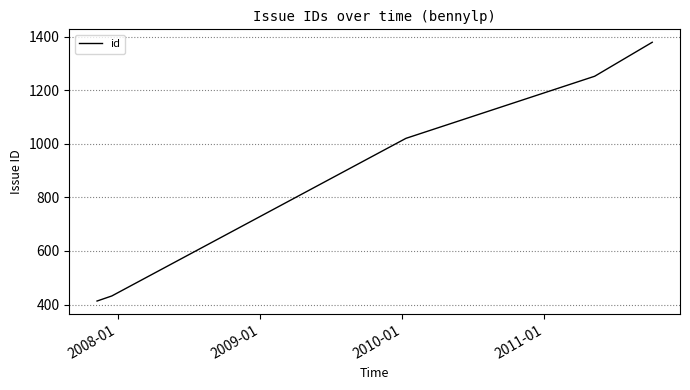

How many series are shown in this chart?

1